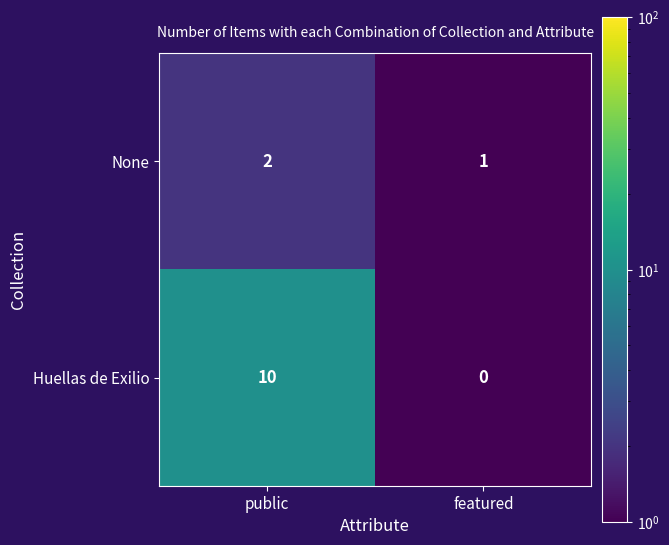

Which series has the widest spread of values?

Huellas de Exilio